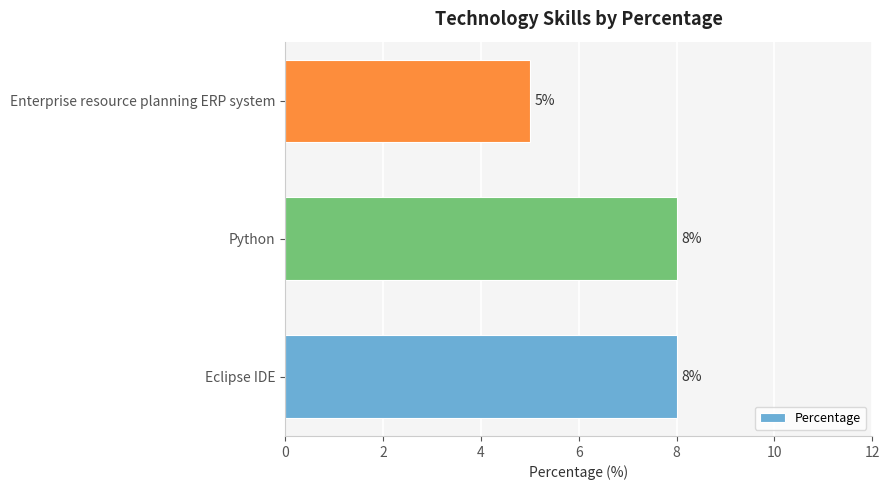

Does the chart contain stacked bars?

No